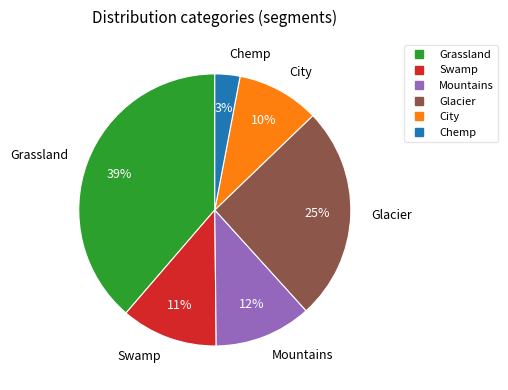

The Mountains slice represents 4% of the pie. True or false?

False